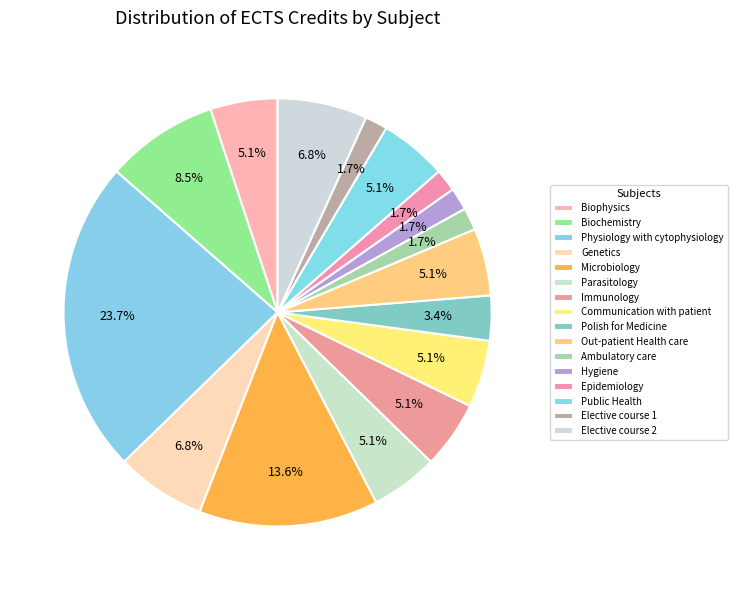

What is the ratio of the value at Hygiene to the value at Microbiology?

0.1